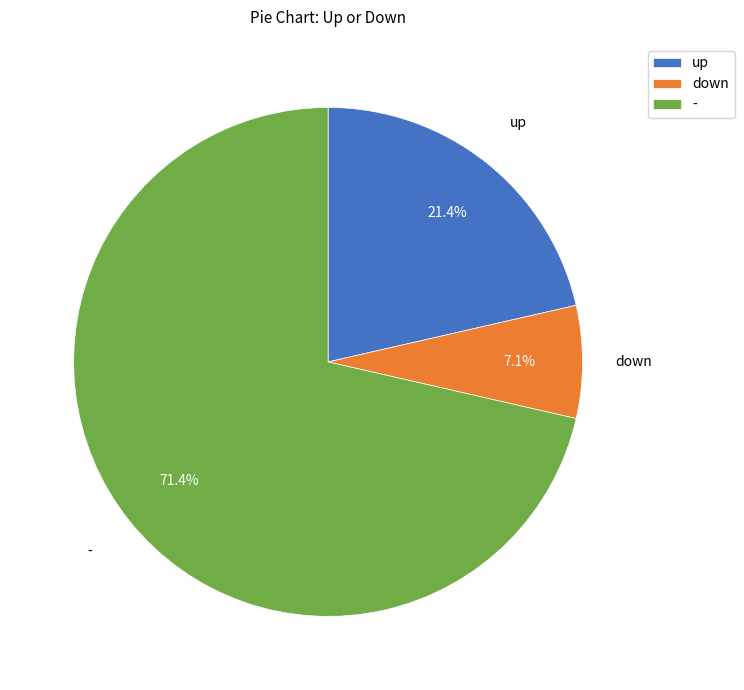

To the nearest percent, what percentage of the pie is up?

21%